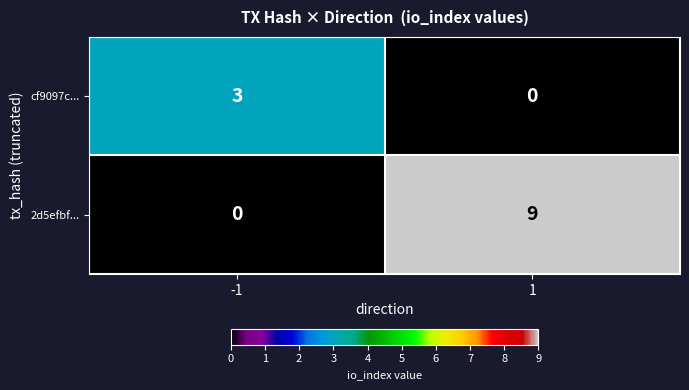

Reading right to left, what are all the values shown in this chart?

cf9097c...: 0	3
2d5efbf...: 9	0